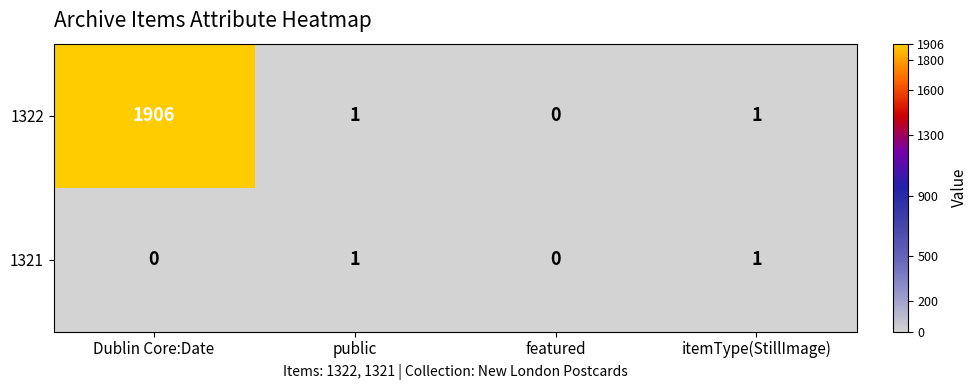

Reading right to left, transcribe all the data shown in this chart.

1322: 1	0	1	1906
1321: 1	0	1	0